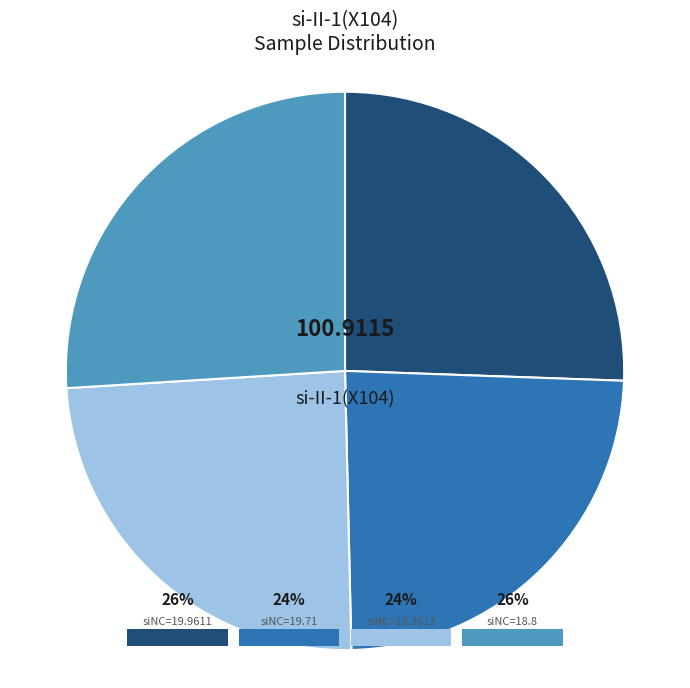

Is it true that 19.71 is 9% of the pie?

False